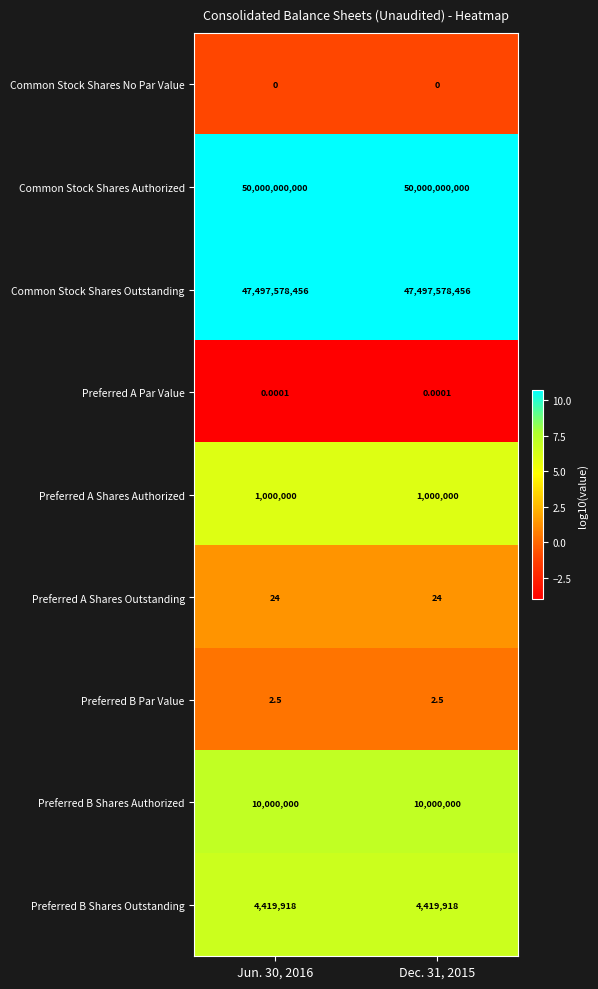

How many series are shown in this chart?

9